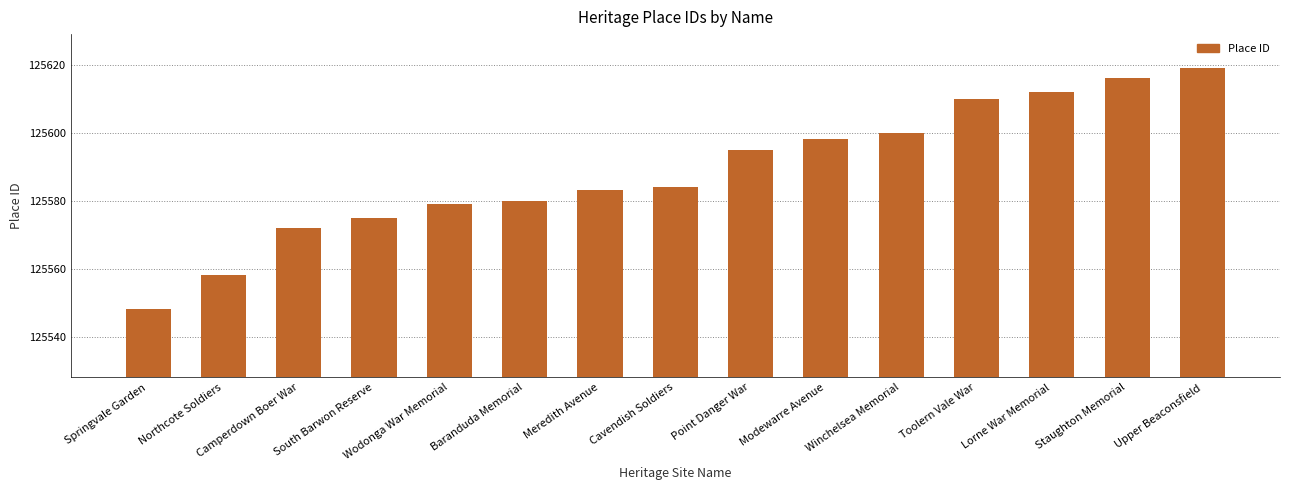

What is the ratio of the value at Springvale Garden to the value at Lorne War Memorial?

1.0